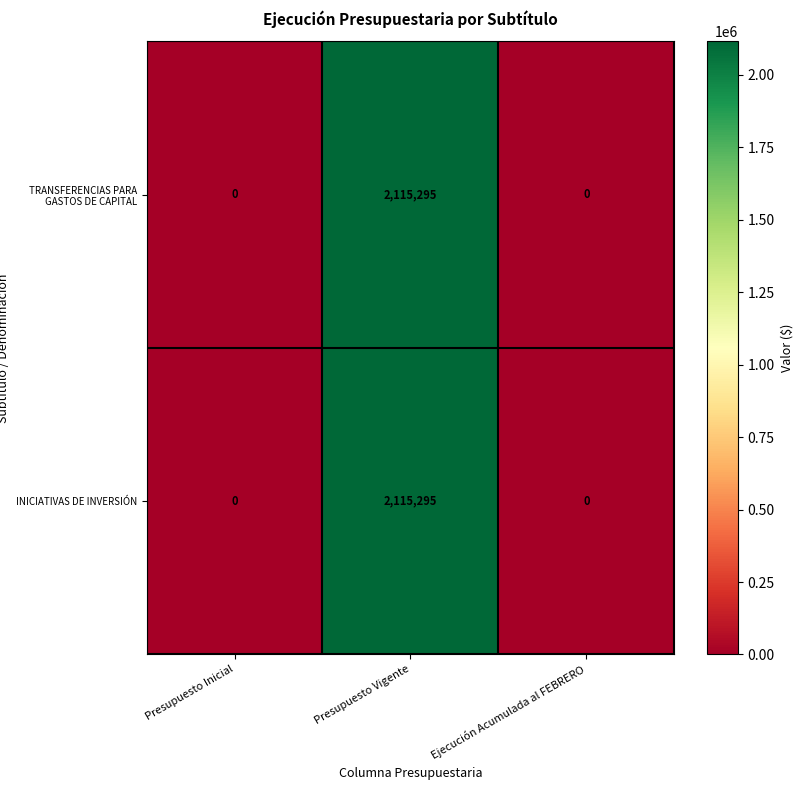

Reading left to right, transcribe all the data shown in this chart.

TRANSFERENCIAS PARA GASTOS DE CAPITAL: Presupuesto Inicial=0	Presupuesto Vigente=2115295	Ejecución Acumulada al FEBRERO=0
INICIATIVAS DE INVERSIÓN: Presupuesto Inicial=0	Presupuesto Vigente=2115295	Ejecución Acumulada al FEBRERO=0